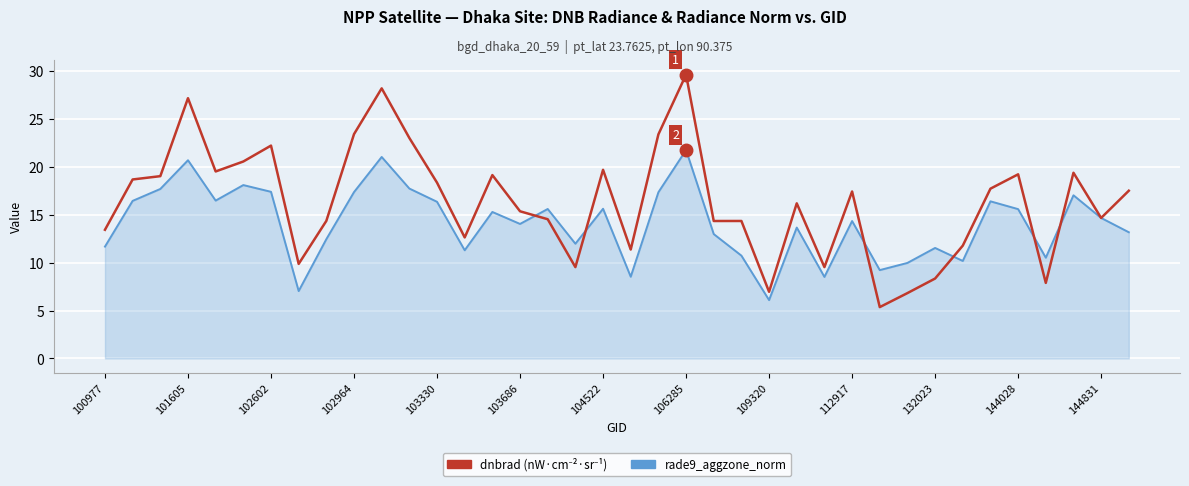

How many lines are shown in the chart?

2